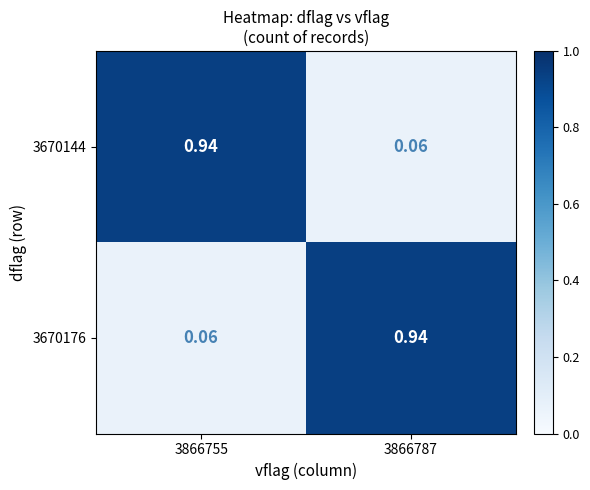

Is the value of 3670144 at 3866755 greater than the value of 3670176 at 3866755?

Yes